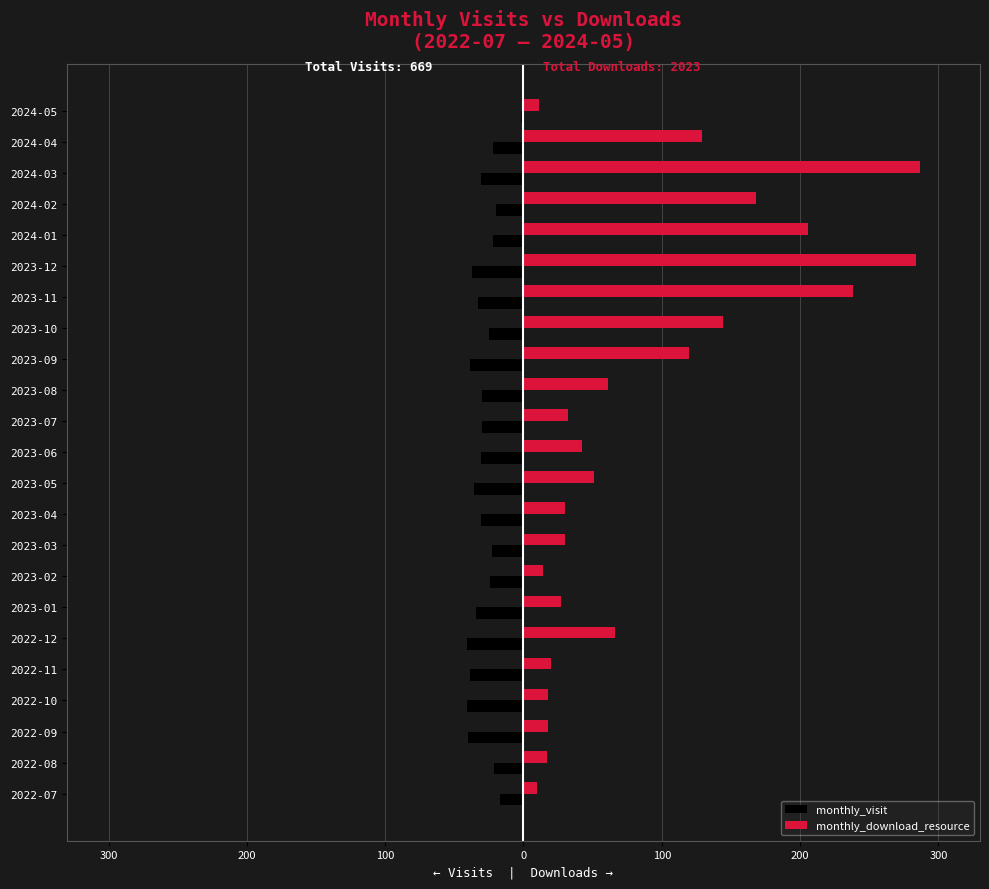

What is the average value of the monthly_download_resource series?

88